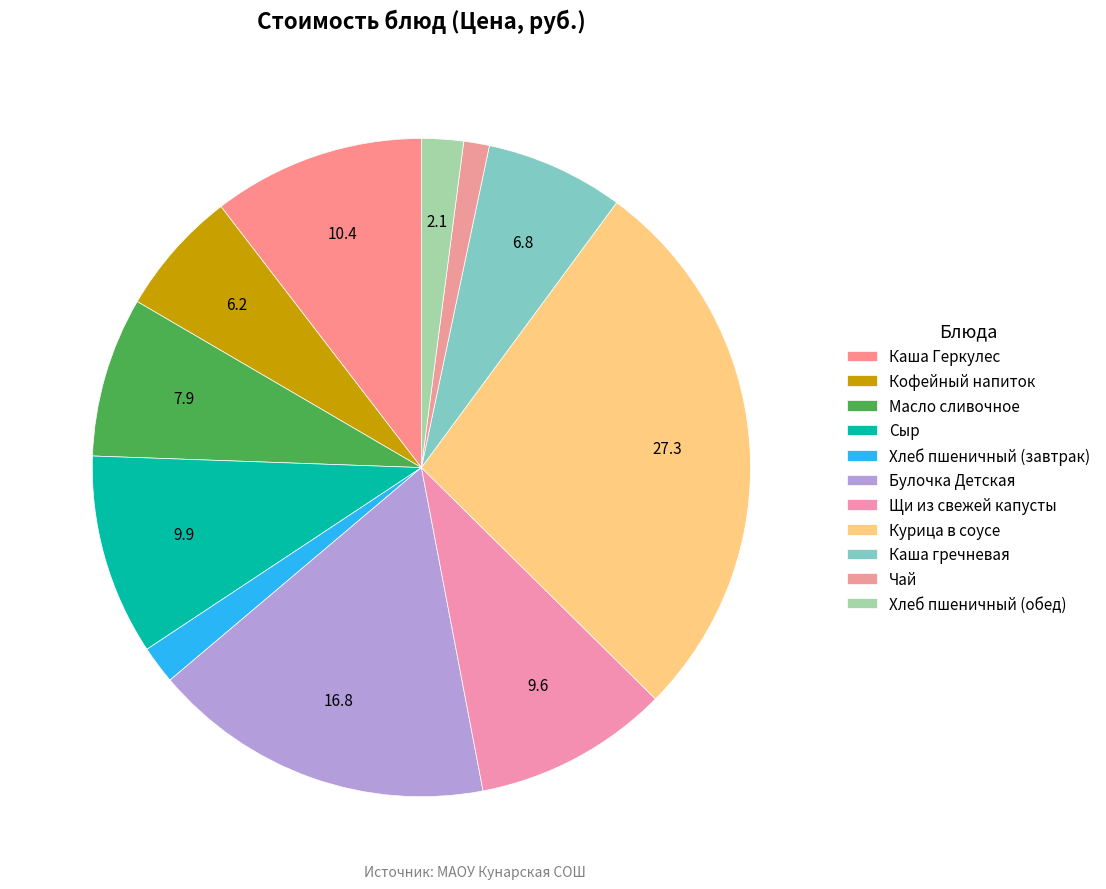

What is the largest slice in the pie chart?

Курица в соусе